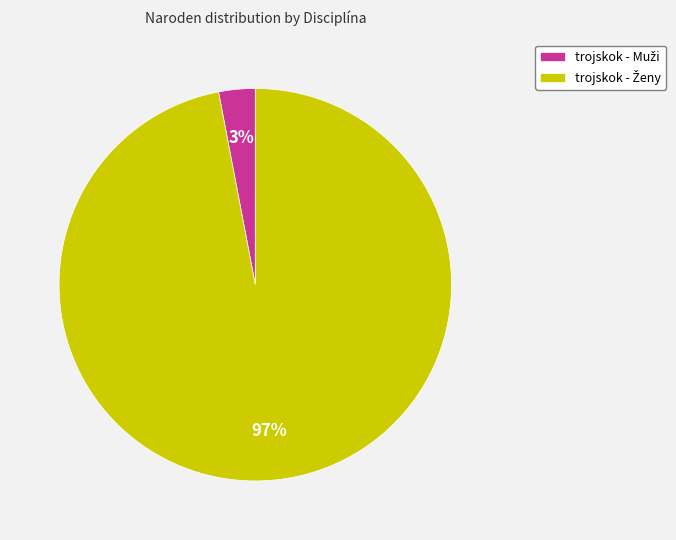

Is there a majority slice in this chart?

Yes